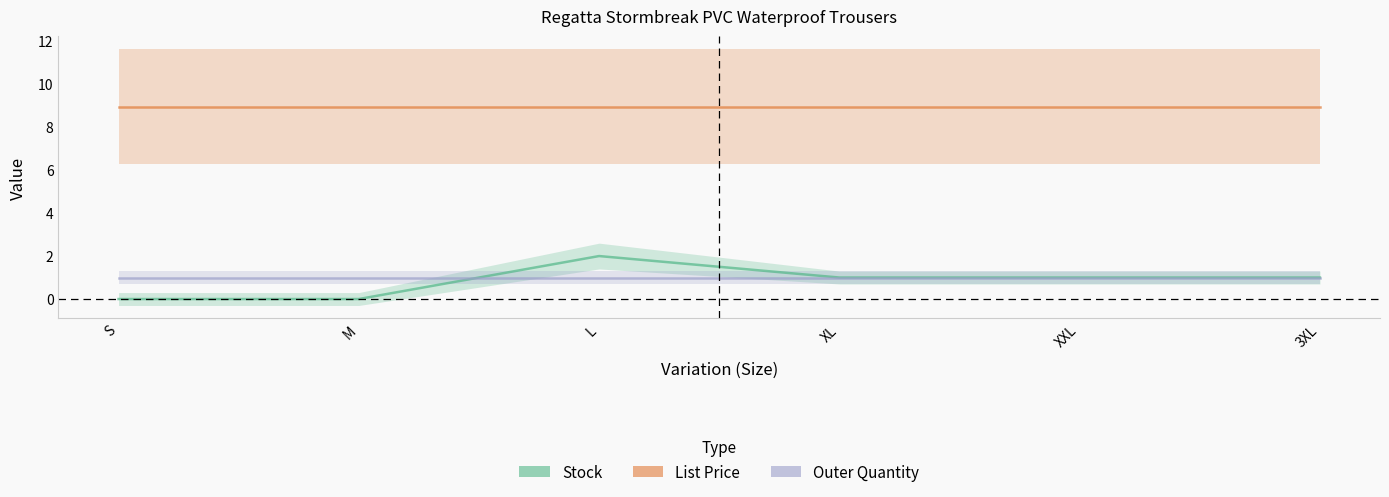

True or false: Outer Quantity and List Price cross at least once.

False